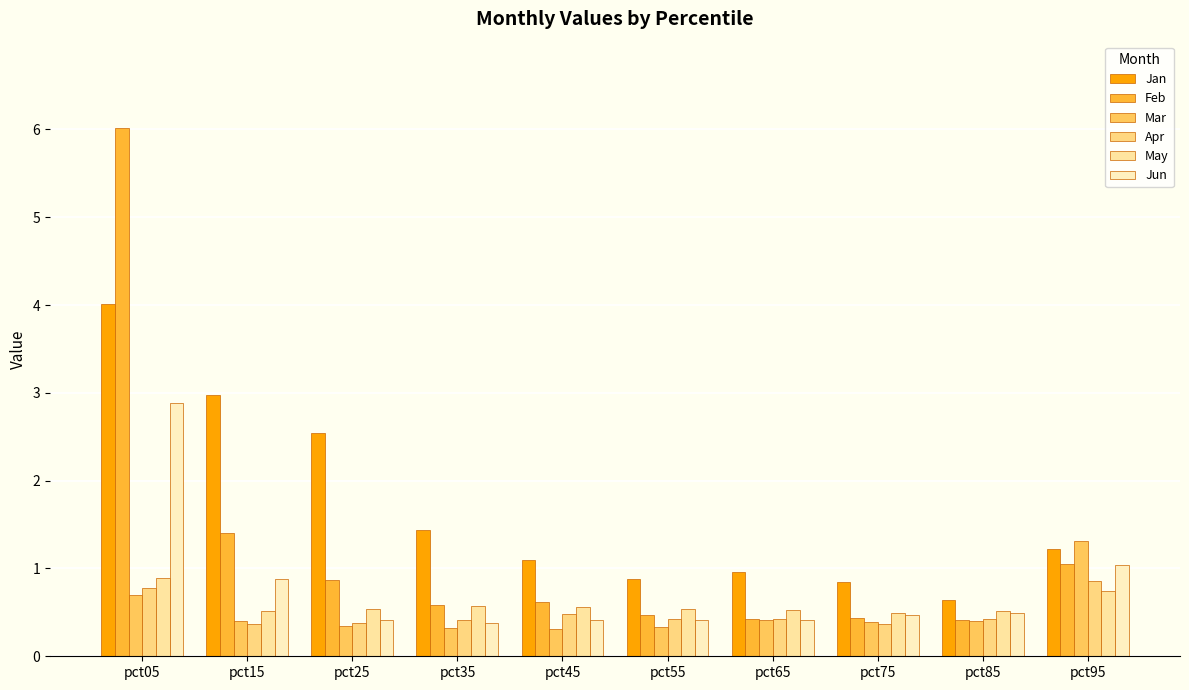

At which category is the sum across all series the highest?

pct05